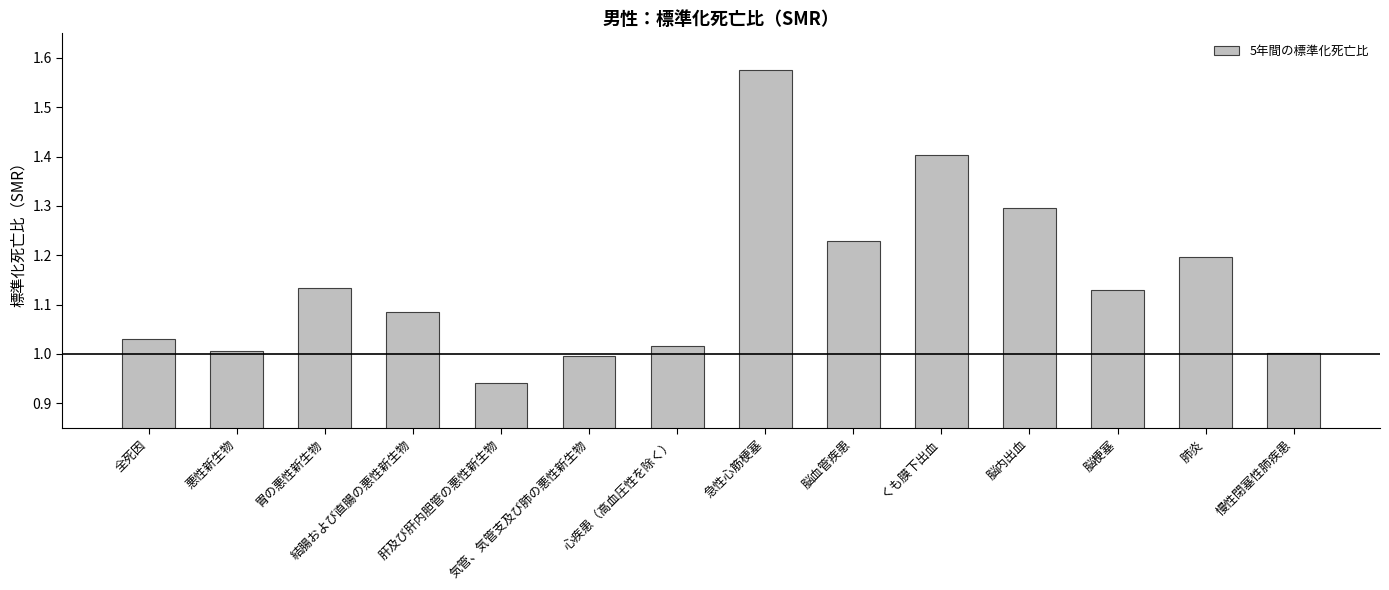

What is the ratio of the value at 胃の悪性新生物 to the value at くも膜下出血?

0.8